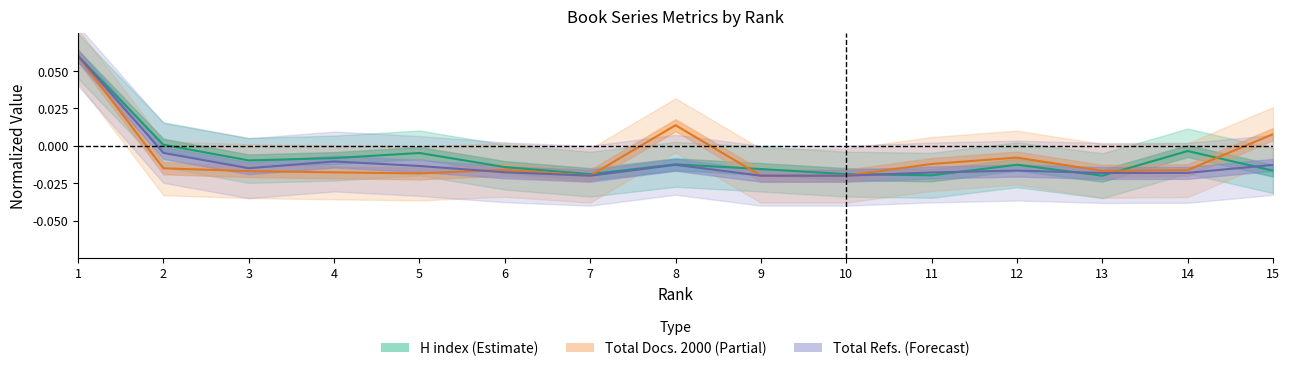

At which category does the chart reach its peak across all series?

1